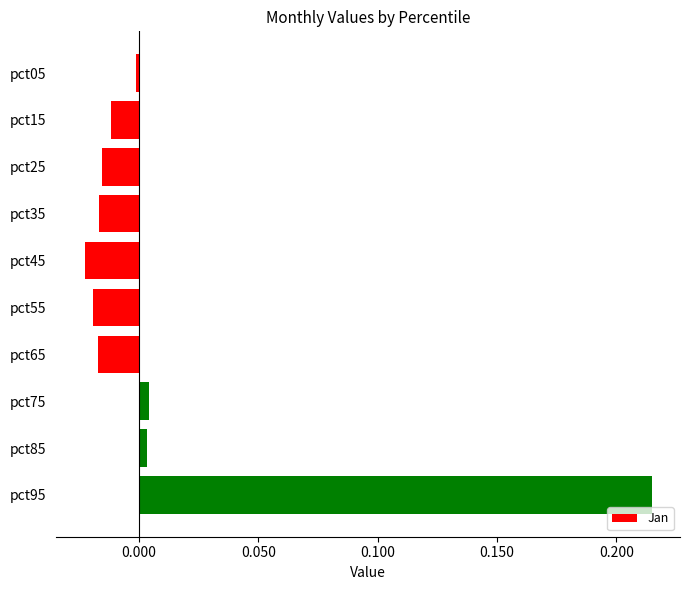

The chart shows a value of 0.0 at pct95. True or false?

False